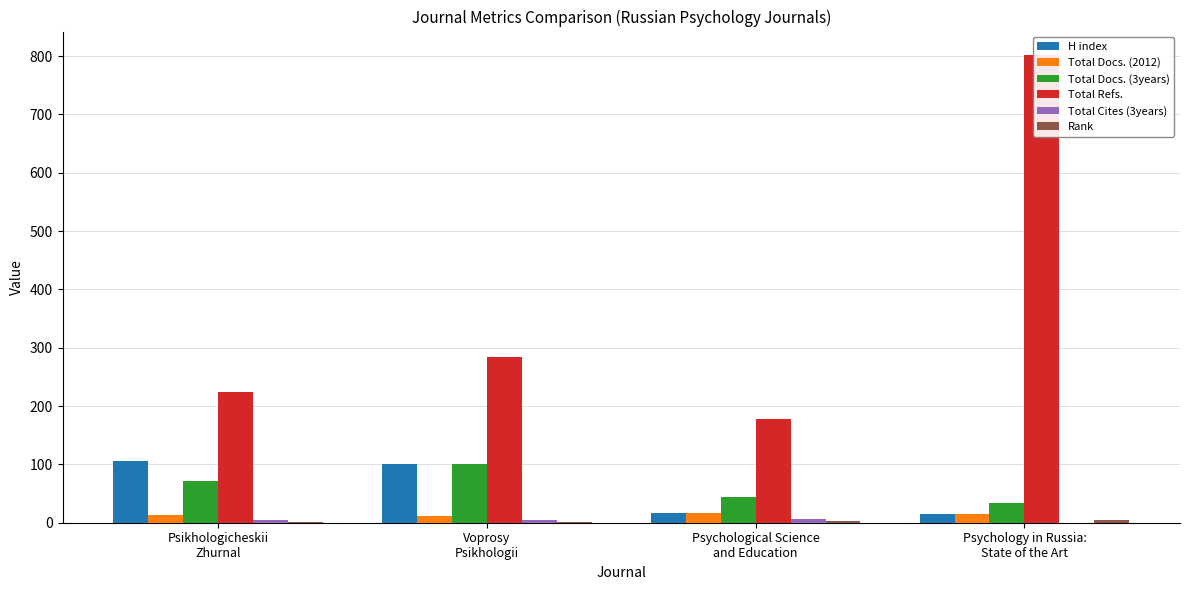

What is the value of the Total Docs. (2012) bar at the 4th from the left?

15